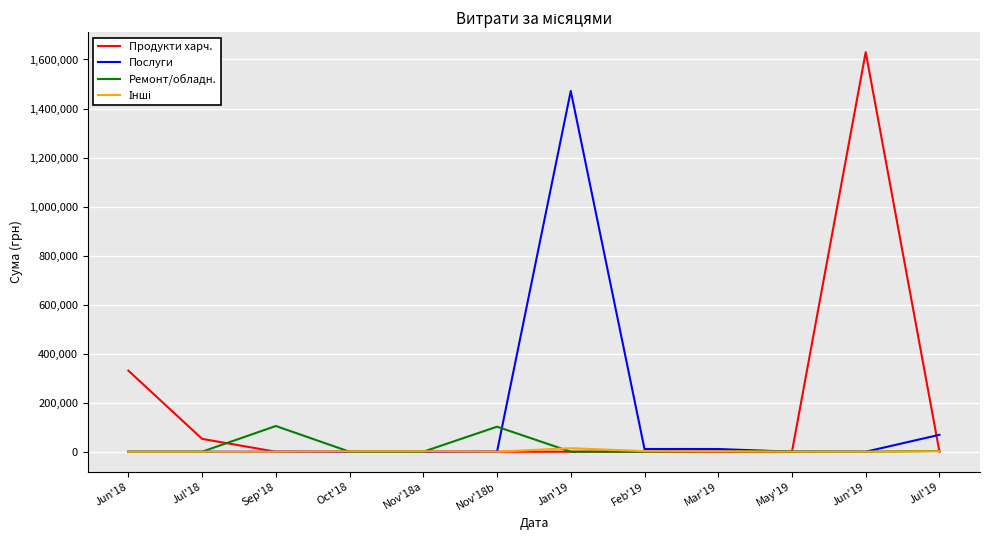

Which series has the largest range (max minus min)?

Продукти харч.